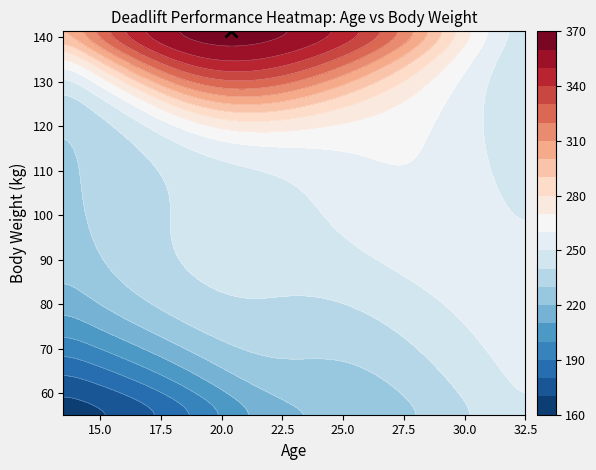

At which category is the sum across all series the highest?

2